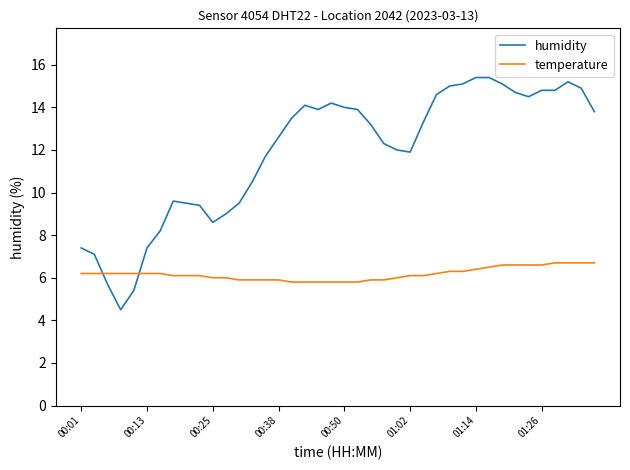

What is the maximum value shown in the chart?

15.4